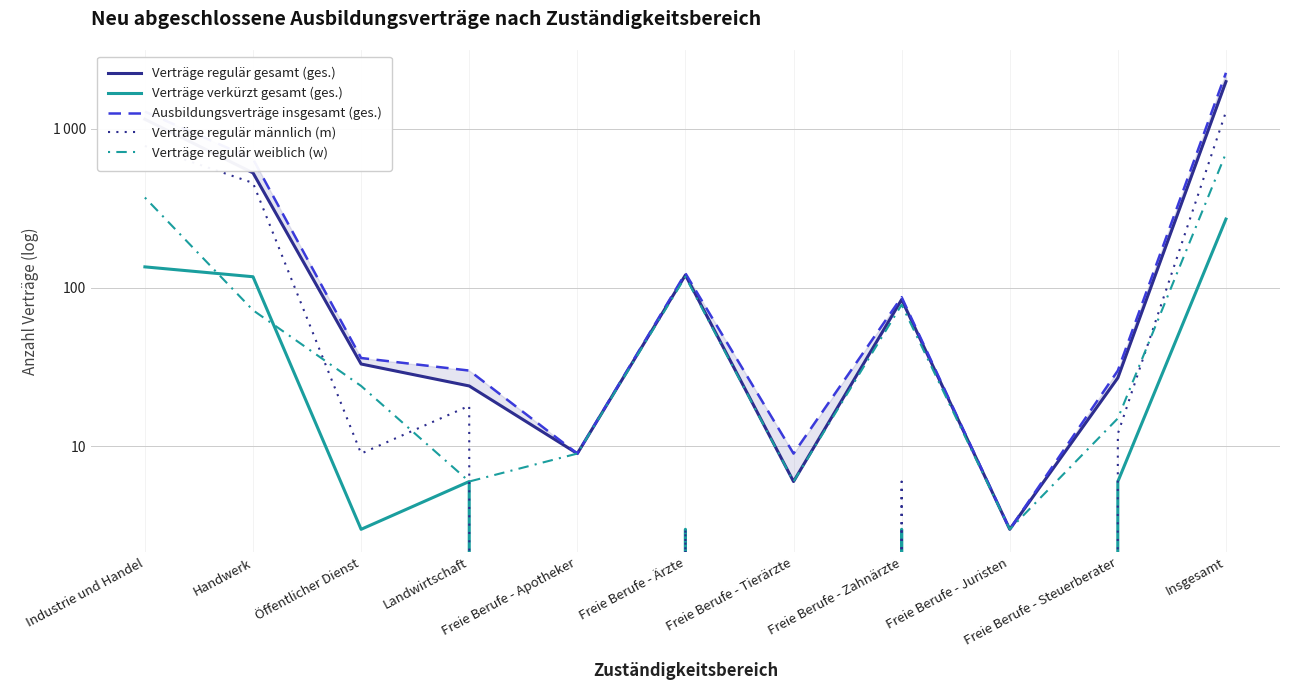

The Verträge regulär gesamt (ges.) series shows 1349 at Insgesamt. True or false?

False